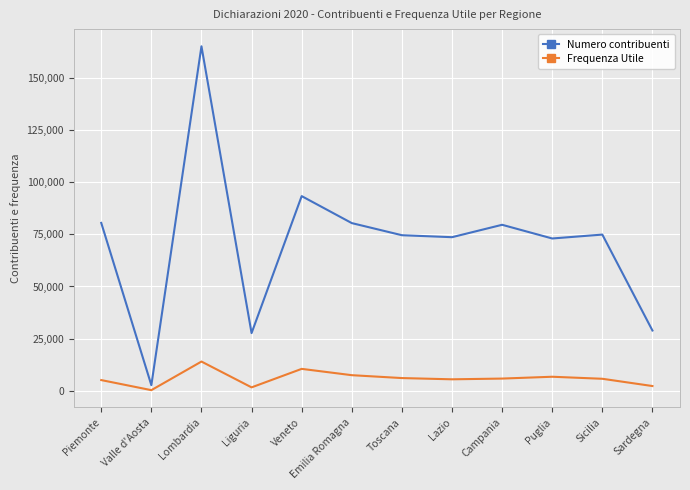

What is the difference between the maximum and minimum values in the Numero contribuenti series?

162726